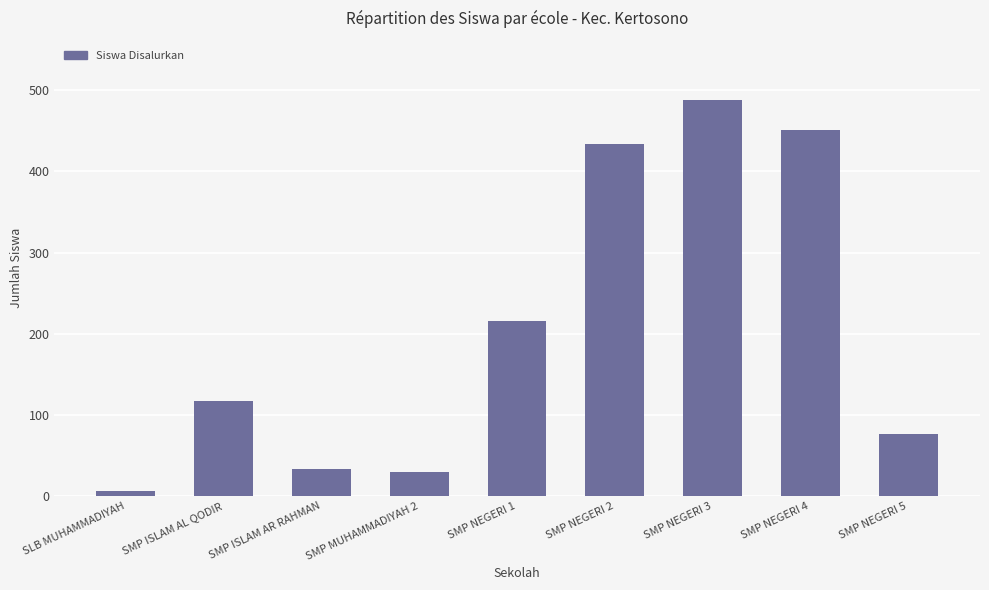

What is the ratio of the value at SMP NEGERI 5 to the value at SMP NEGERI 1?

0.4